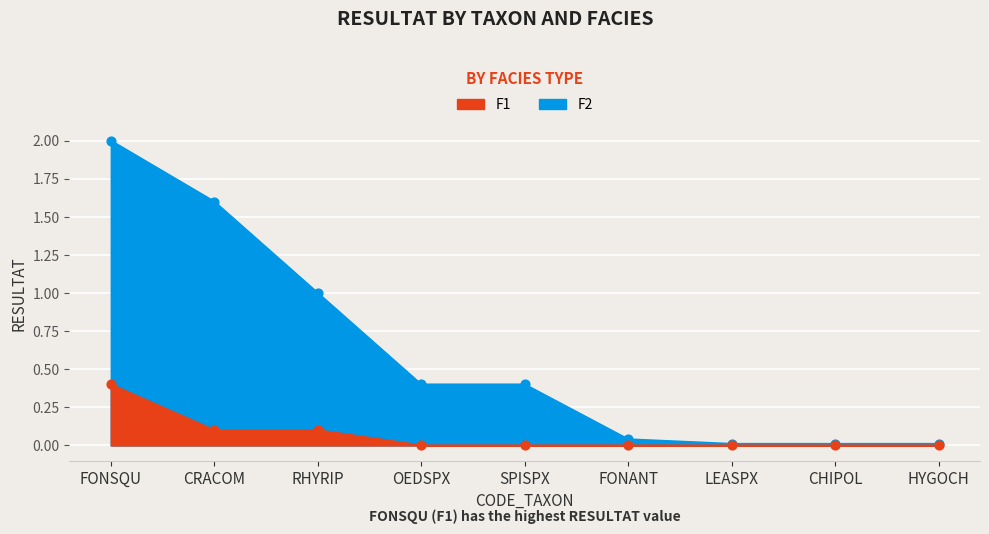

Is the value of F2 (POURCENTAGE_FACIES=28%) at CHIPOL greater than the value of F1 (POURCENTAGE_FACIES=72%) at OEDSPX?

No